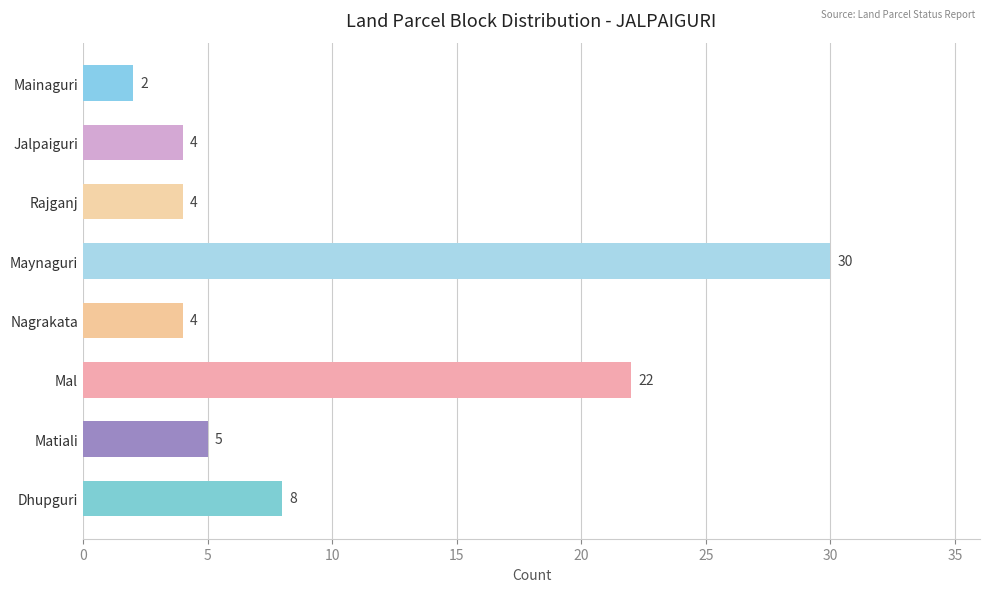

Reading top to bottom, list all the values displayed in this chart.

2	4	4	30	4	22	5	8